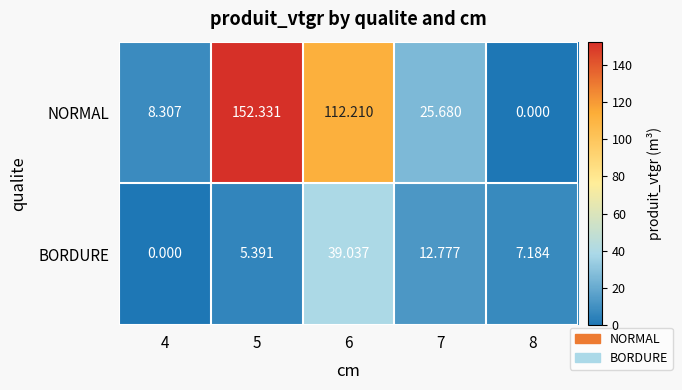

Between 4 and 6, which series saw the biggest shift?

NORMAL